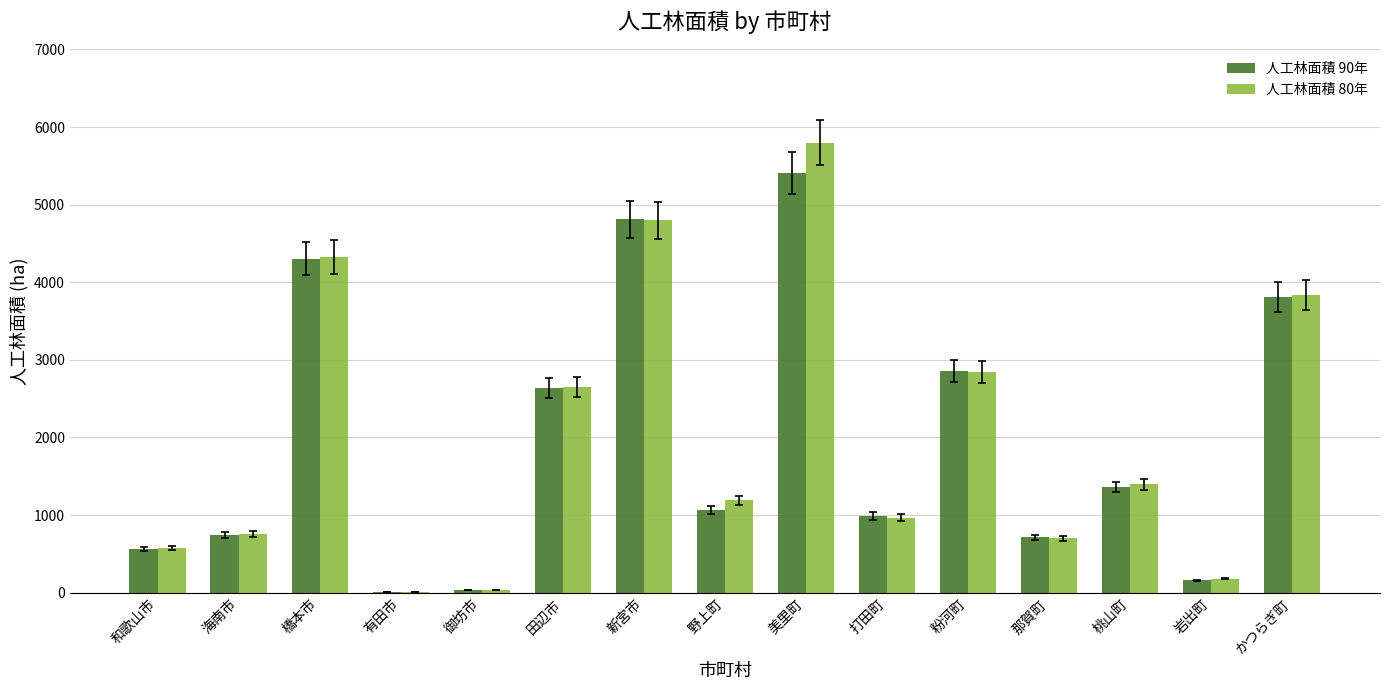

Reading left to right, list all the values displayed in this chart.

人工林面積 90年: 和歌山市=565	海南市=747	橋本市=4306	有田市=3	御坊市=36	田辺市=2639	新宮市=4809	野上町=1060	美里町=5411	打田町=984	粉河町=2859	那賀町=713	桃山町=1361	岩出町=158	かつらぎ町=3813
人工林面積 80年: 和歌山市=575	海南市=758	橋本市=4324	有田市=3	御坊市=36	田辺市=2648	新宮市=4798	野上町=1192	美里町=5799	打田町=968	粉河町=2841	那賀町=698	桃山町=1394	岩出町=180	かつらぎ町=3836